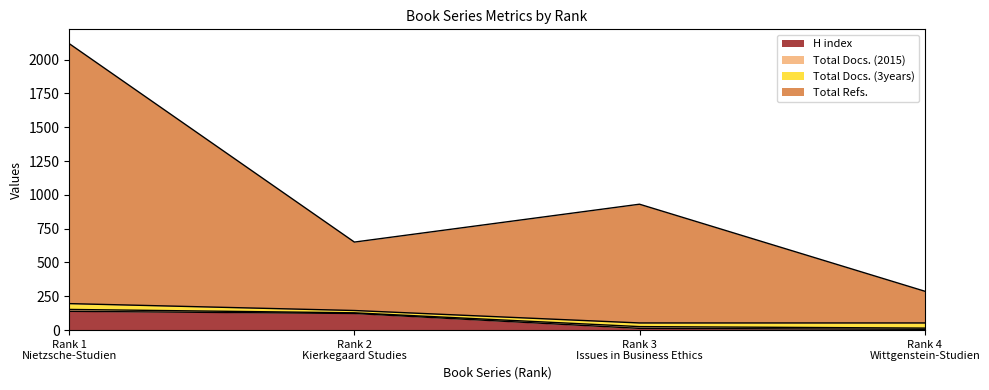

What is the difference between the maximum and minimum values in the Total Refs. series?

1830